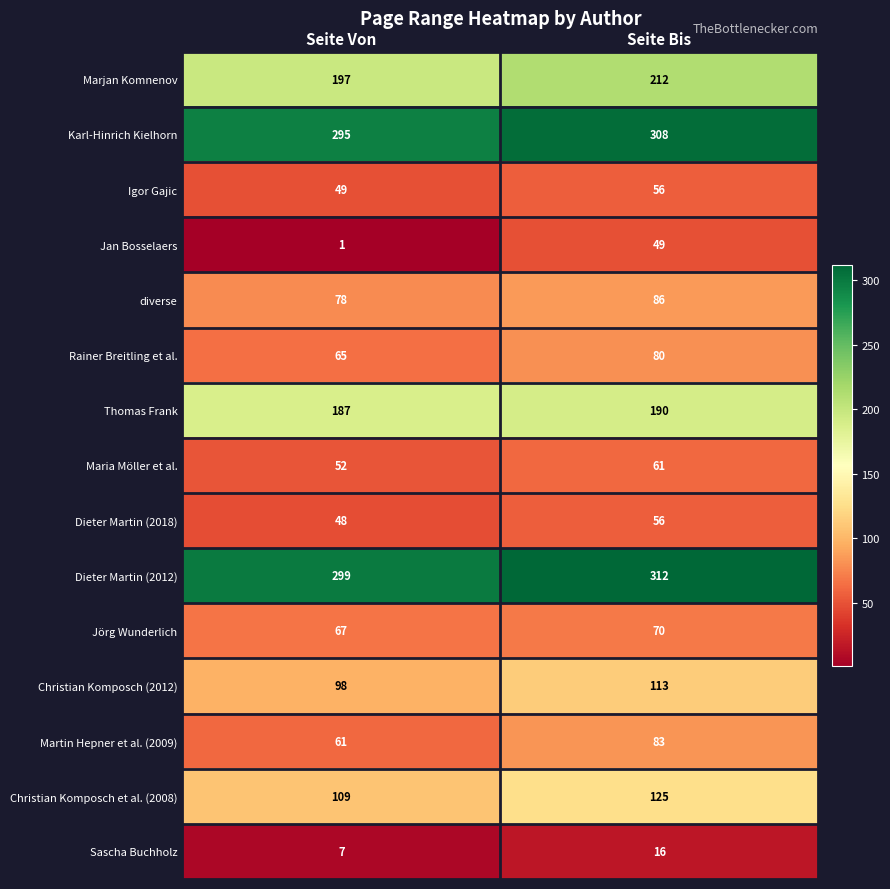

Which series changed the most between Seite Von and Seite Bis?

Jan Bosselaers